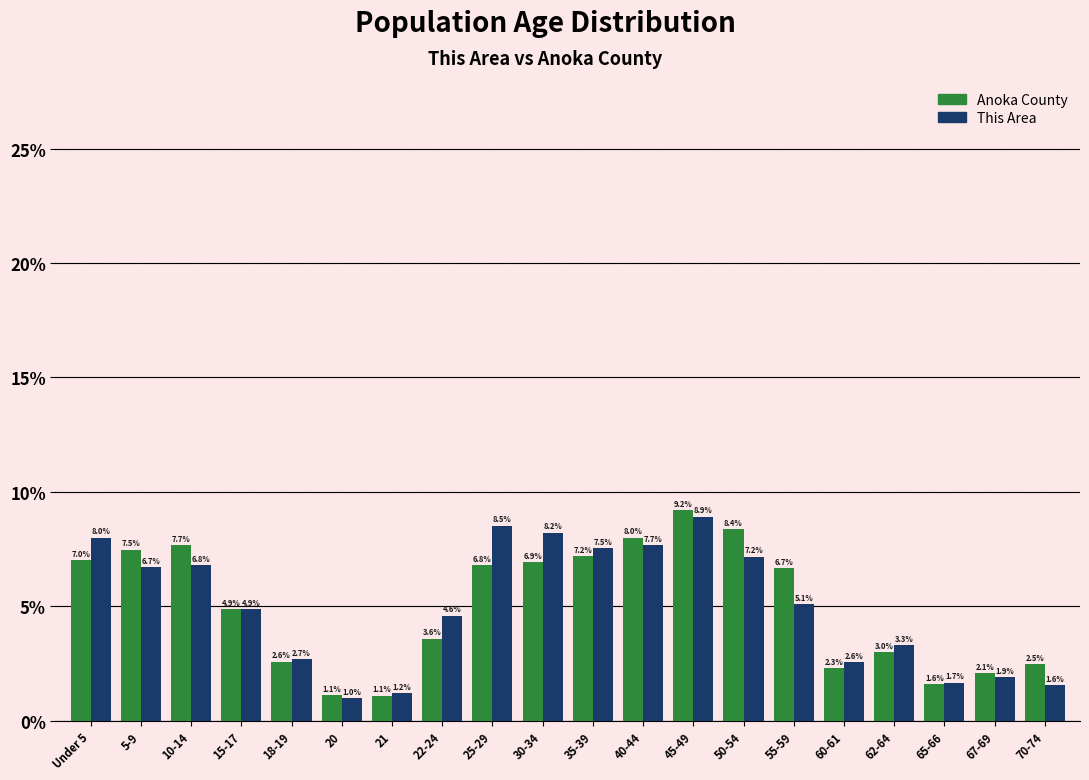

Reading right to left, extract all data points from this chart.

Anoka County: 70-74=2.5	67-69=2.1	65-66=1.6	62-64=3.0	60-61=2.3	55-59=6.7	50-54=8.4	45-49=9.2	40-44=8.0	35-39=7.2	30-34=6.9	25-29=6.8	22-24=3.6	21=1.1	20=1.1	18-19=2.6	15-17=4.9	10-14=7.7	5-9=7.5	Under 5=7.0
This Area: 70-74=1.6	67-69=1.9	65-66=1.7	62-64=3.3	60-61=2.6	55-59=5.1	50-54=7.2	45-49=8.9	40-44=7.7	35-39=7.5	30-34=8.2	25-29=8.5	22-24=4.6	21=1.2	20=1.0	18-19=2.7	15-17=4.9	10-14=6.8	5-9=6.7	Under 5=8.0